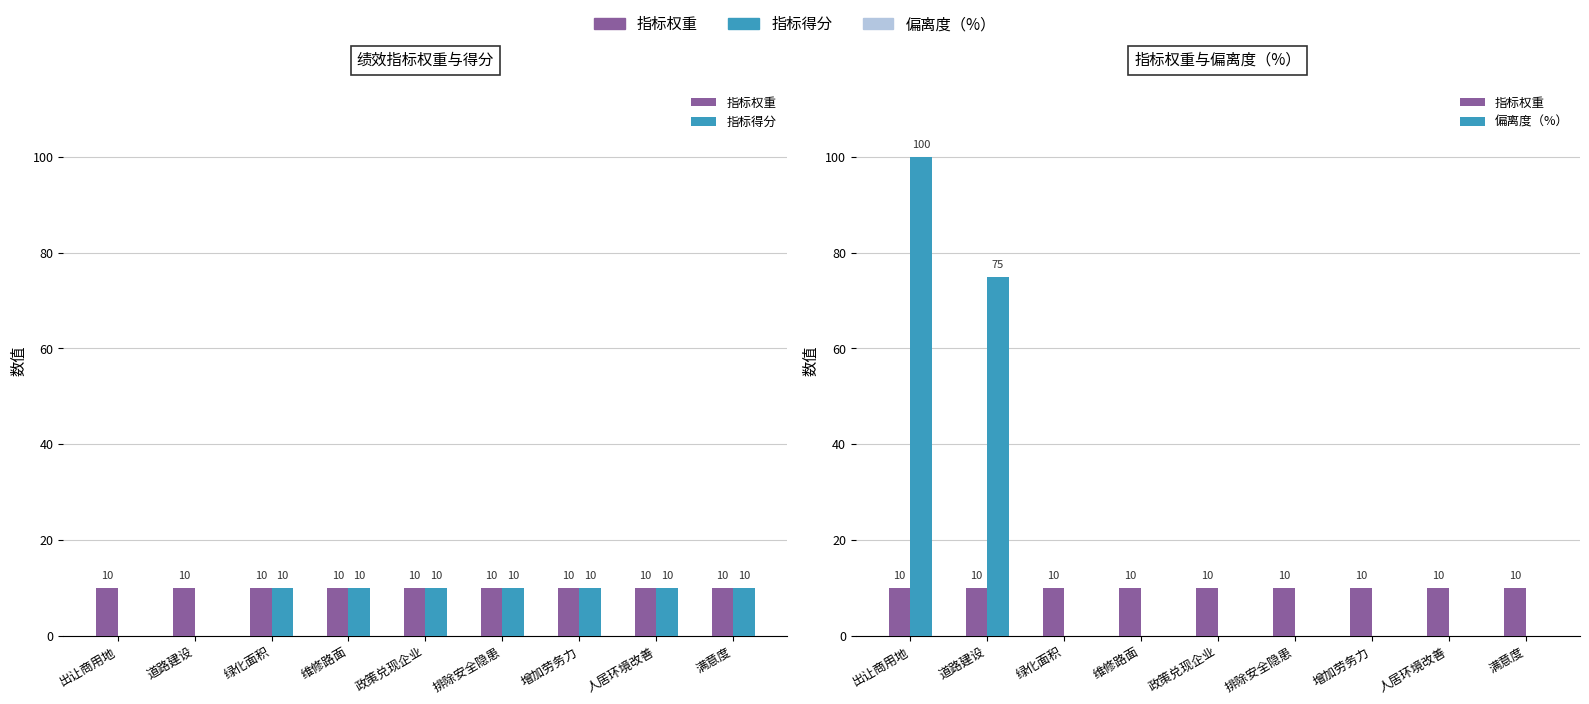

Are the bars grouped side by side (vs. stacked)?

Yes